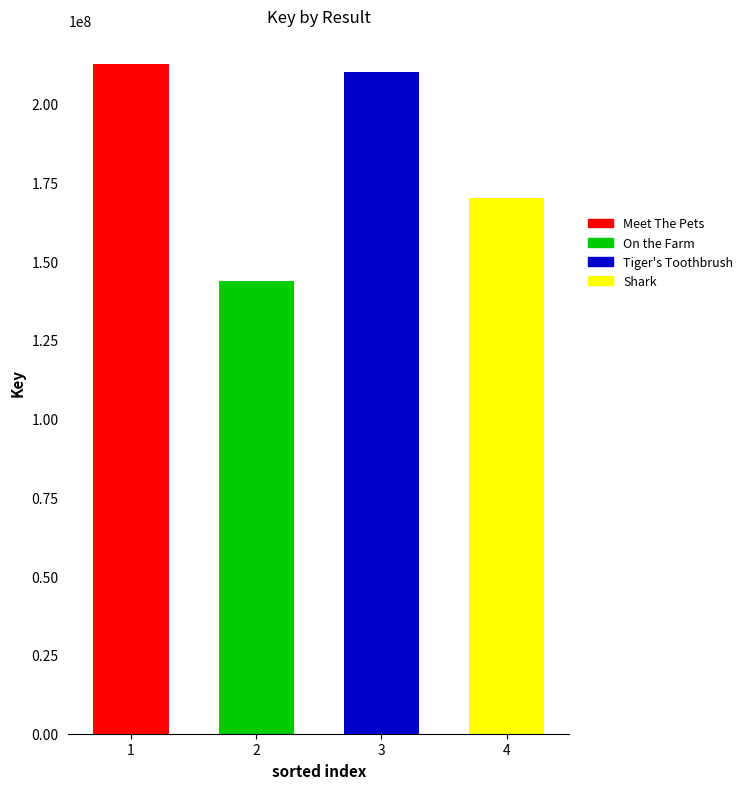

Reading left to right, transcribe the values for Meet The Pets.

1=212639797	2=0	3=0	4=0